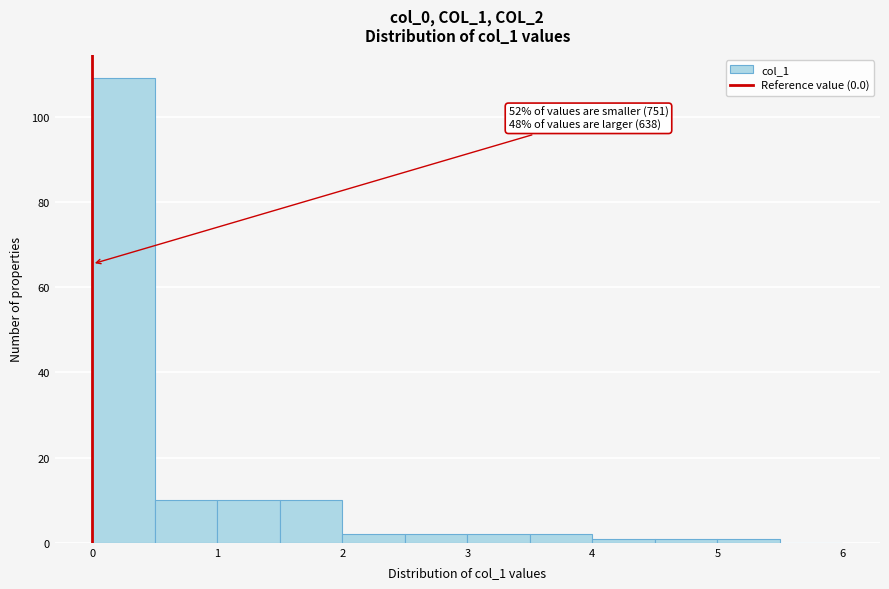

Which range on the x-axis has the tallest bar?

0.0 to 0.5